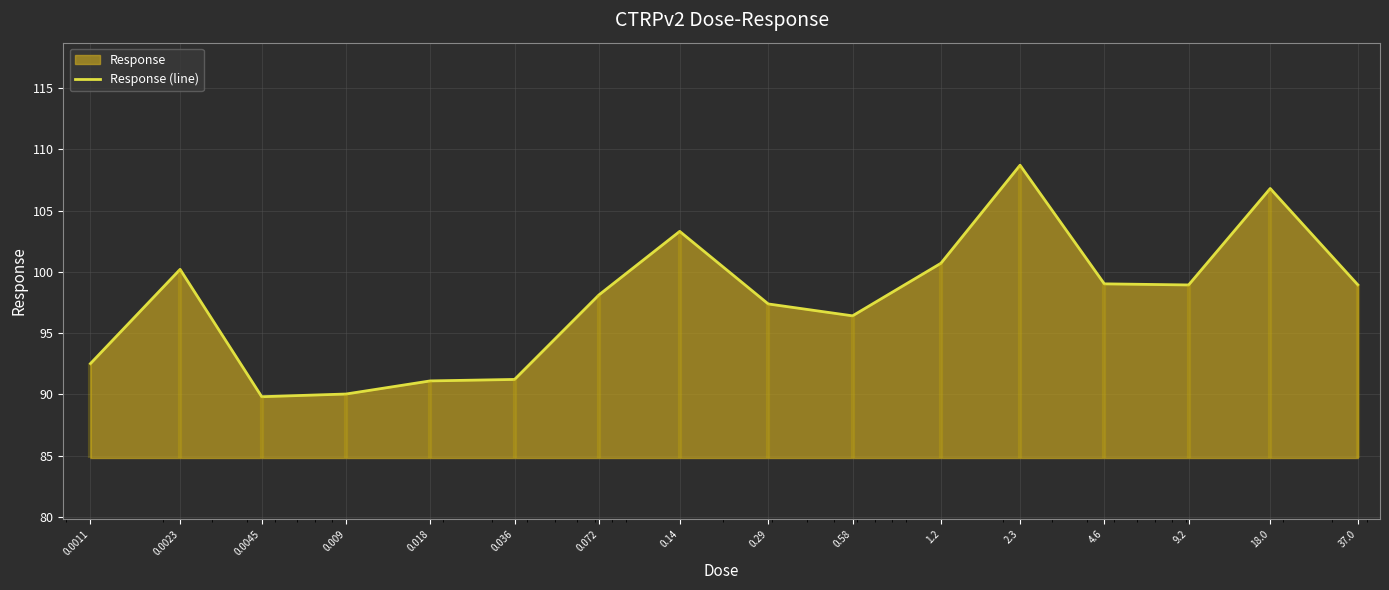

Does the chart have visible grid lines?

Yes